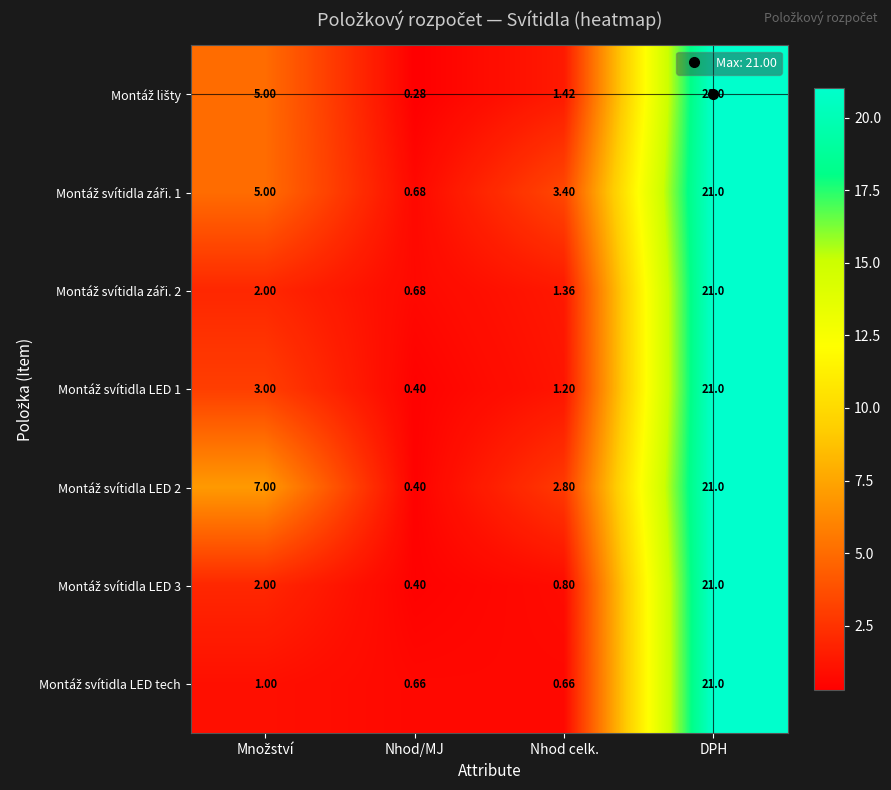

At which category is the sum across all series the highest?

DPH